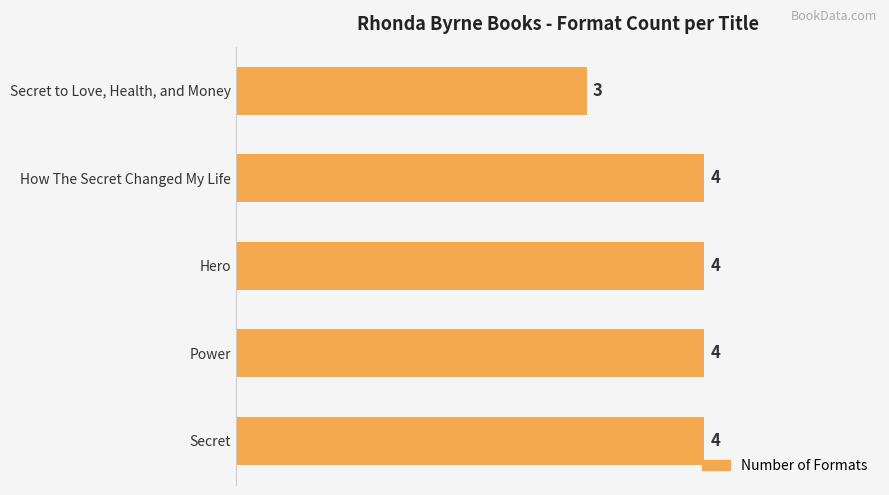

What is the maximum value shown in the chart?

4